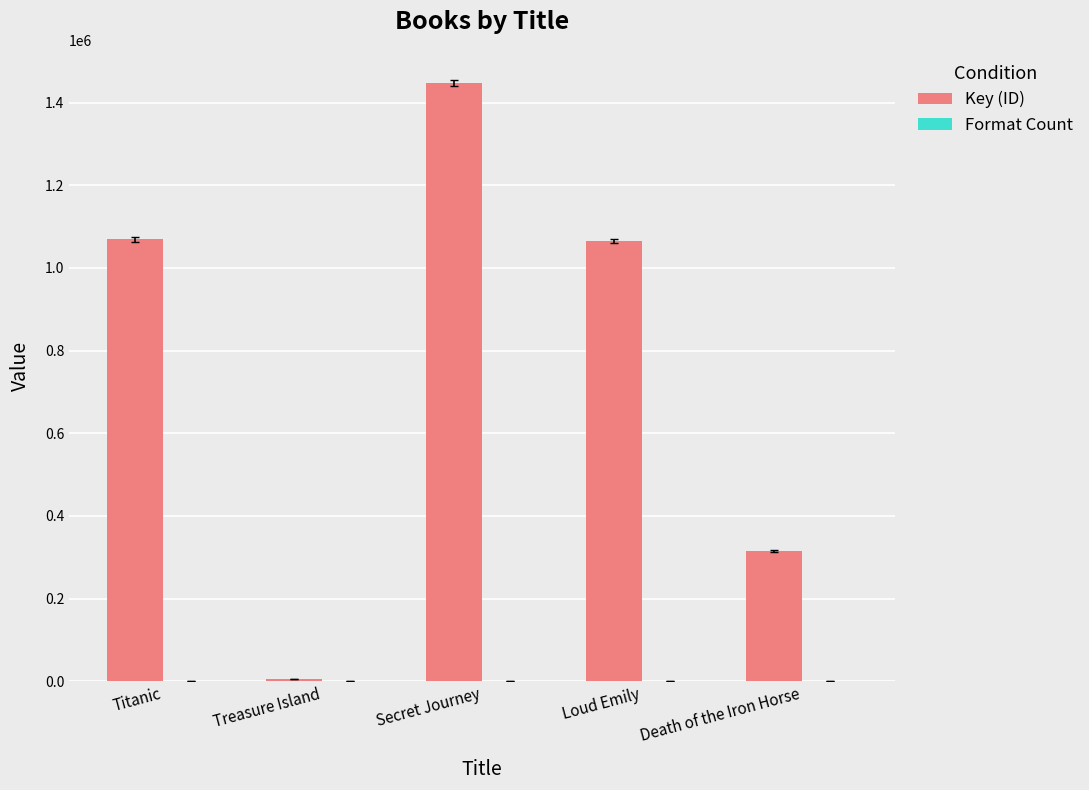

Which series has the largest total across all categories?

Key (ID)